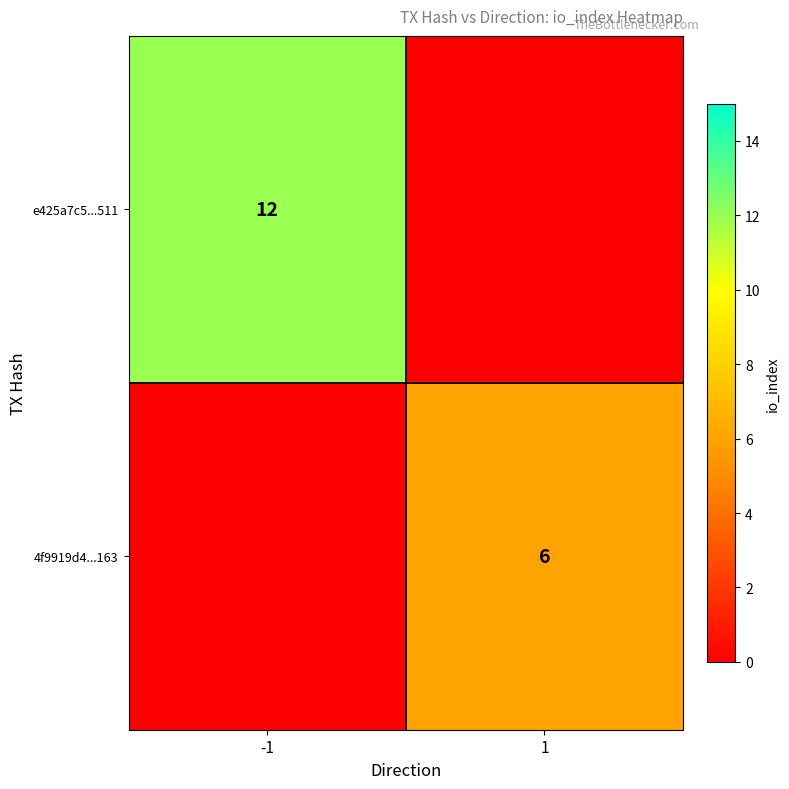

The e425a7c5...511 series shows 4 at -1. True or false?

False